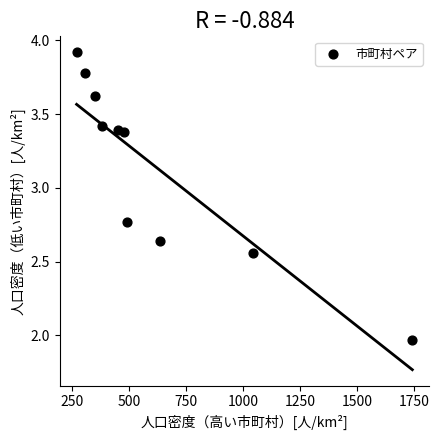

What is the average Y value?

3.1